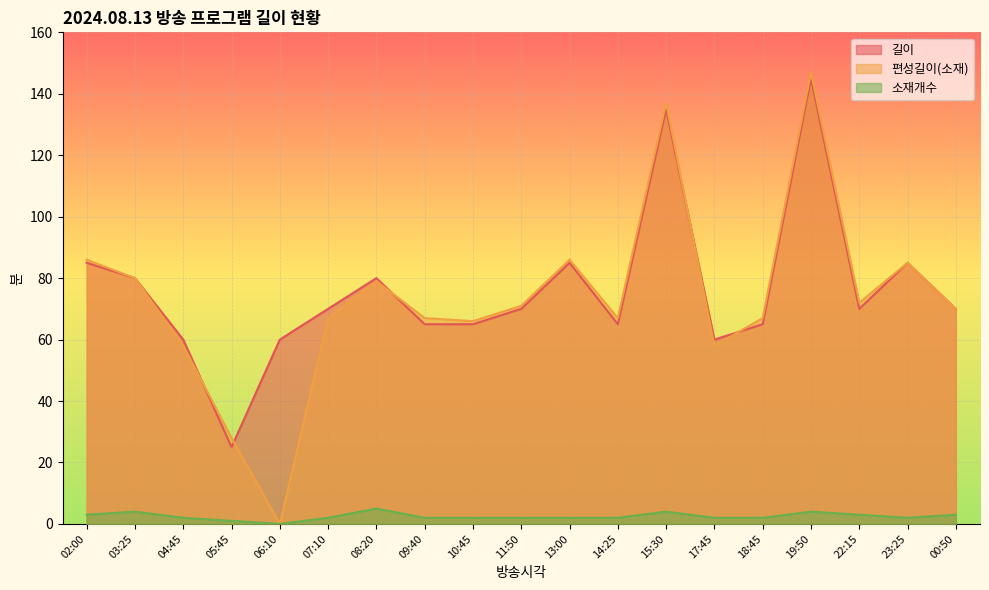

How many categories are shown in the chart?

19